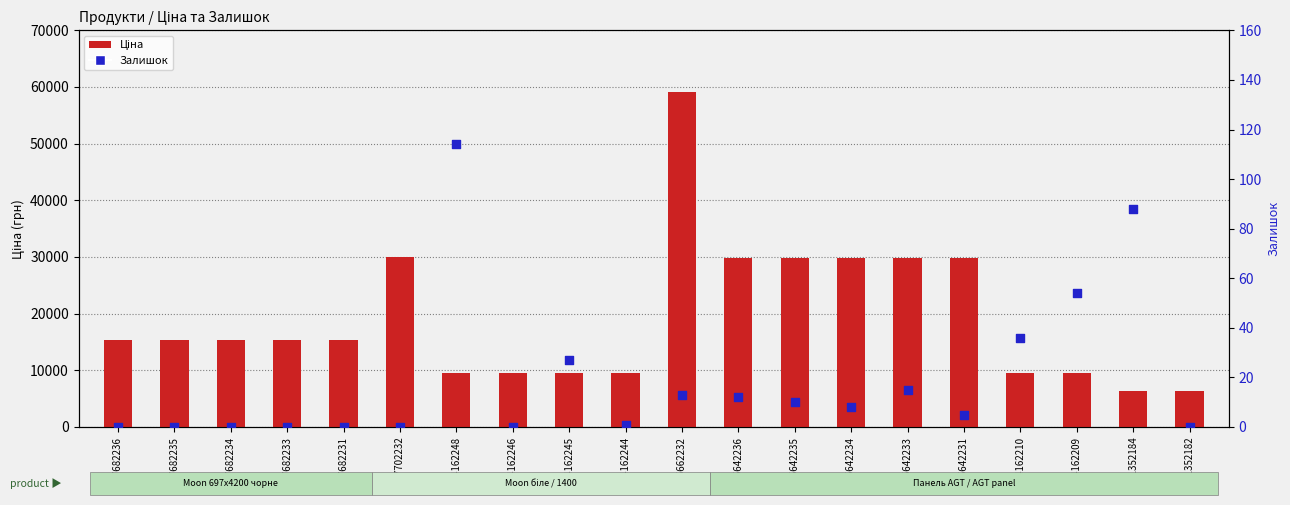

At how many categories does at least one series exceed 36708?

1